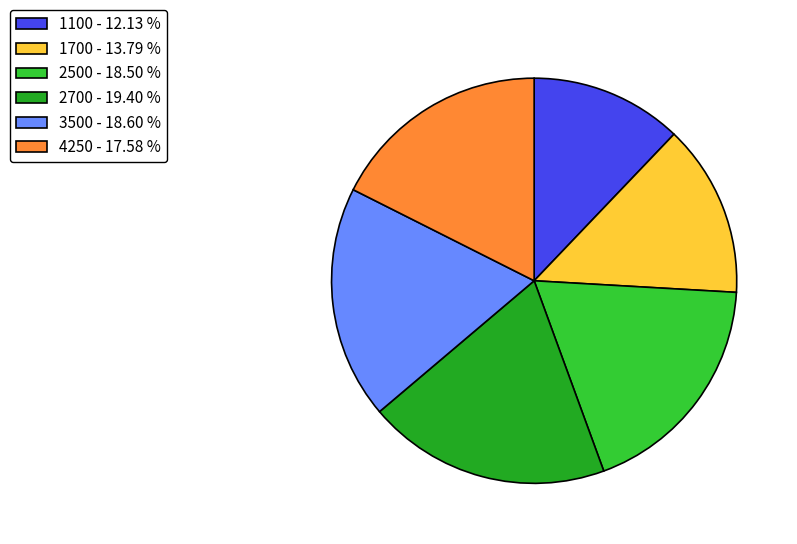

Is there any slice that represents more than half of the pie?

No